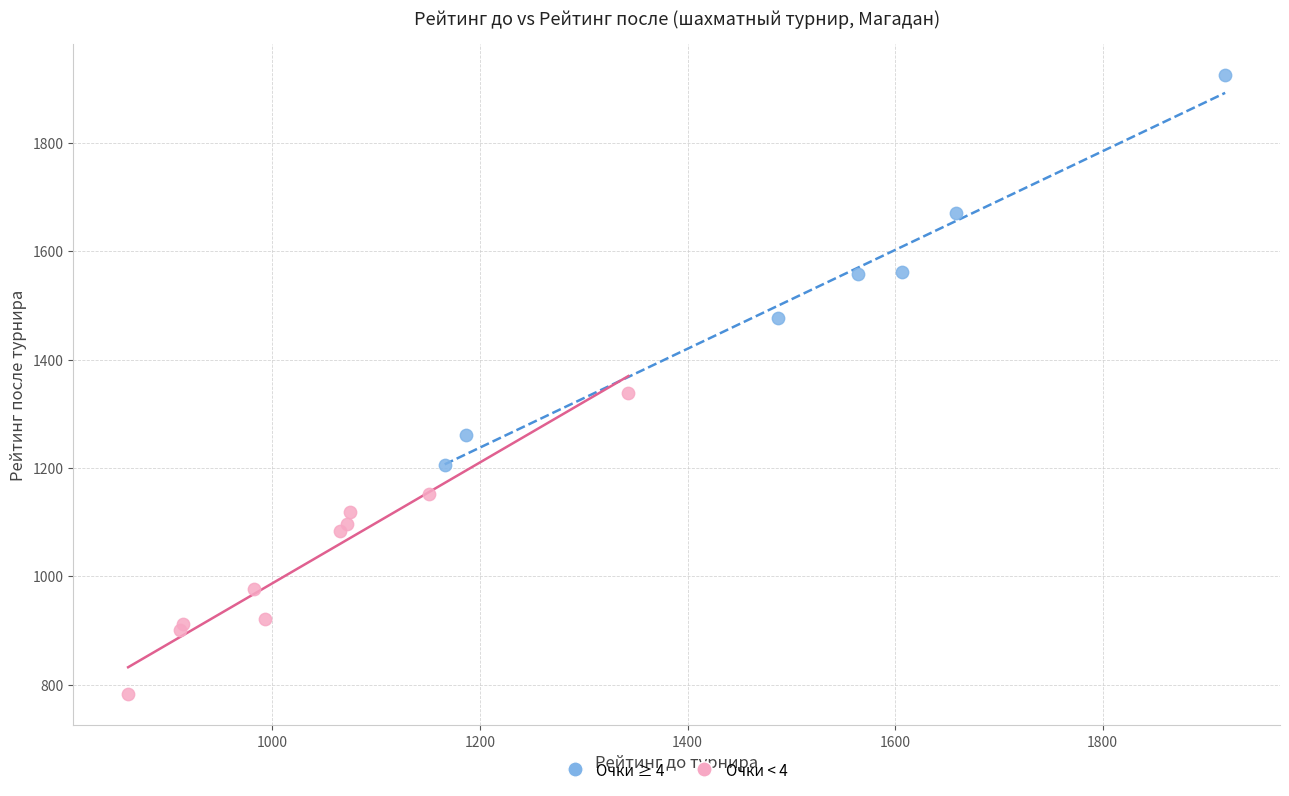

Which series reaches the minimum Y coordinate?

Очки < 4